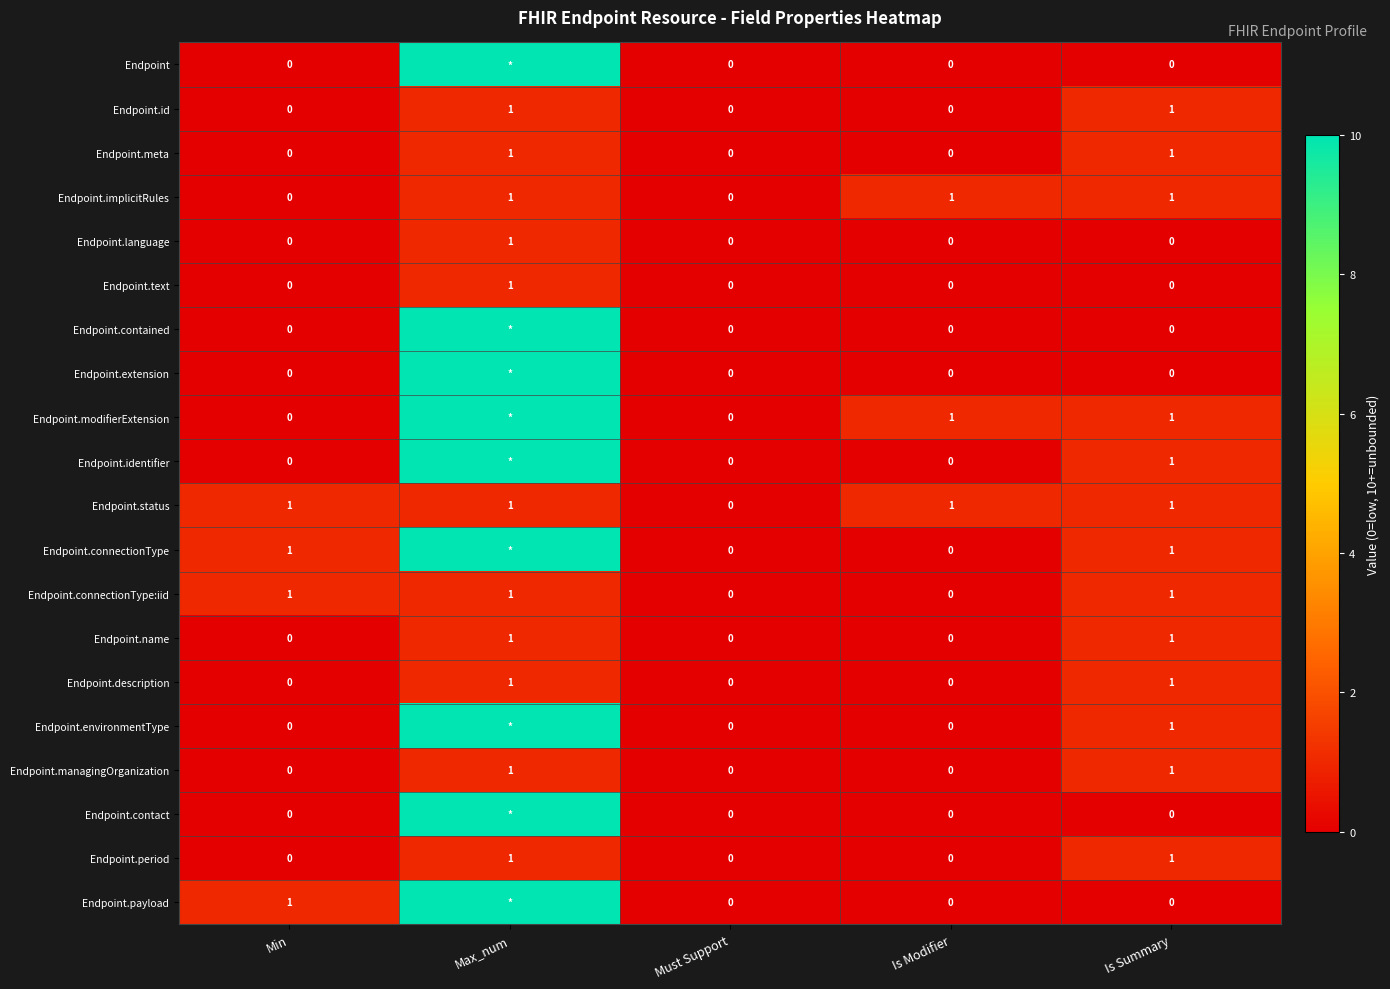

At which label does Endpoint.text reach its peak?

Max_num